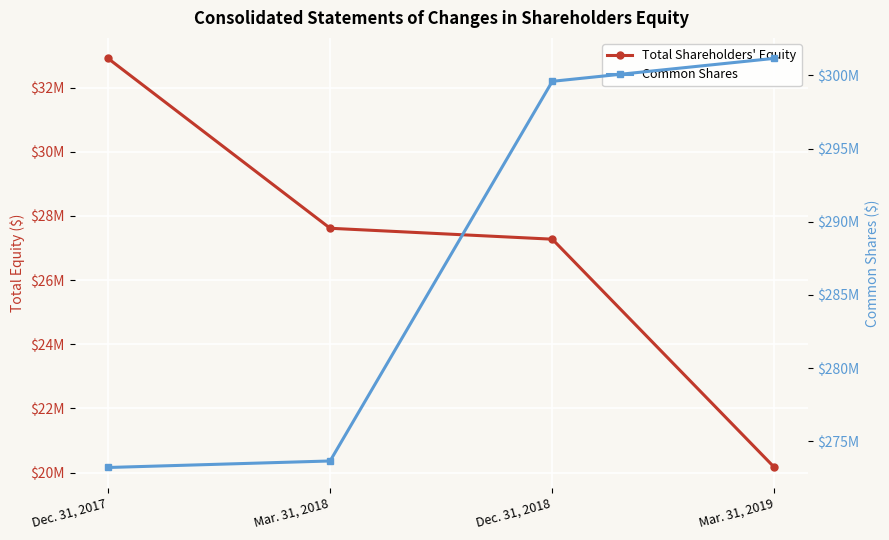

Reading left to right, transcribe all the data shown in this chart.

Total Shareholders' Equity: Dec. 31, 2017=32913148	Mar. 31, 2018=27617150	Dec. 31, 2018=27276874	Mar. 31, 2019=20161047
Common Shares: Dec. 31, 2017=273210907	Mar. 31, 2018=273656910	Dec. 31, 2018=299601960	Mar. 31, 2019=301171733